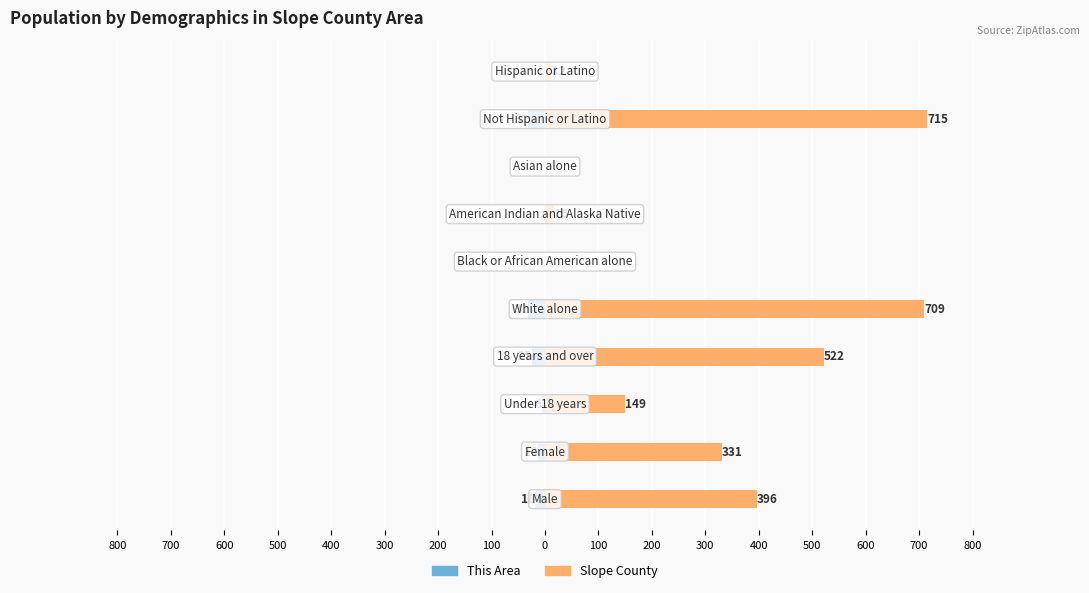

What are all the series names shown in the legend?

This Area, Slope County